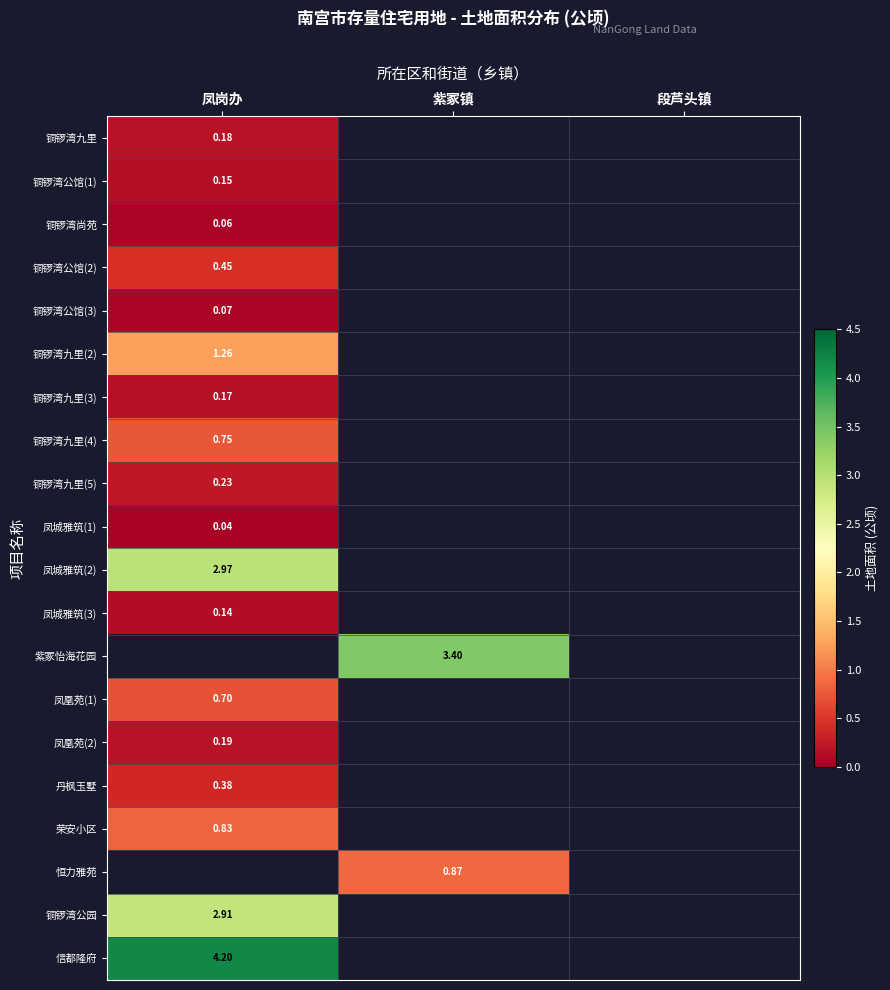

The 凤城雅筑(3) series shows 0.1 at 凤岗办. True or false?

False